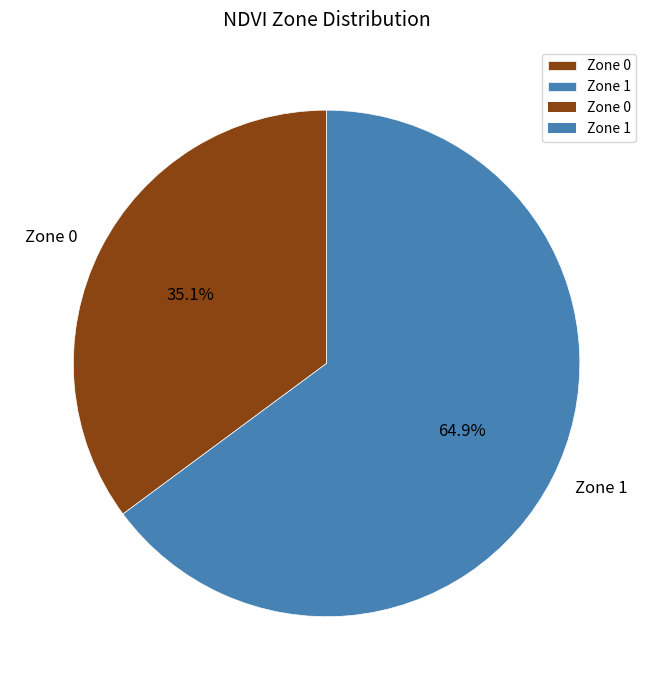

How many segments does this pie chart have?

2